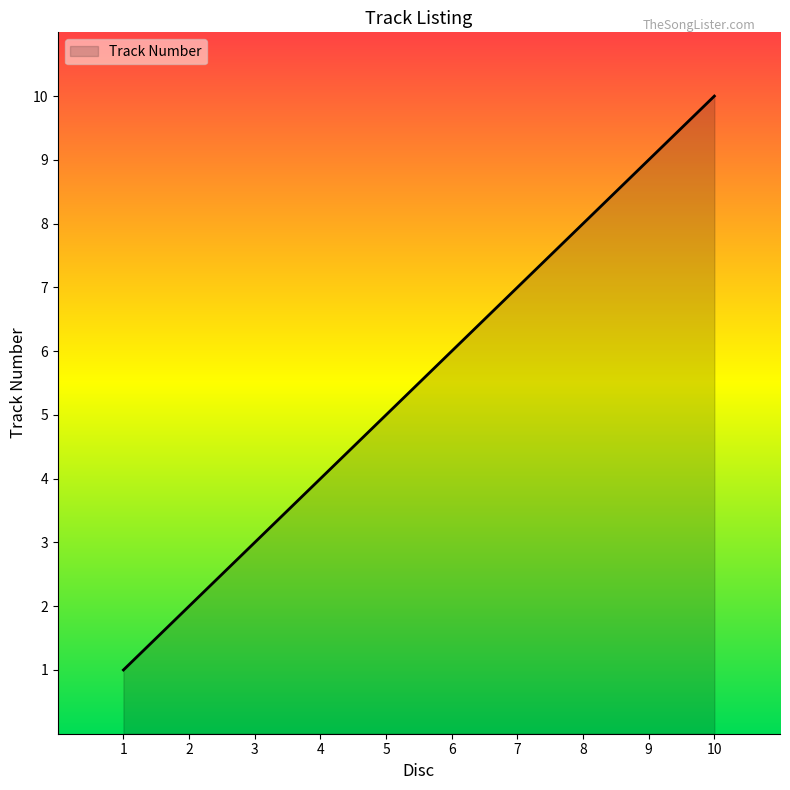

What is the change in value from 8 to 9?

+1